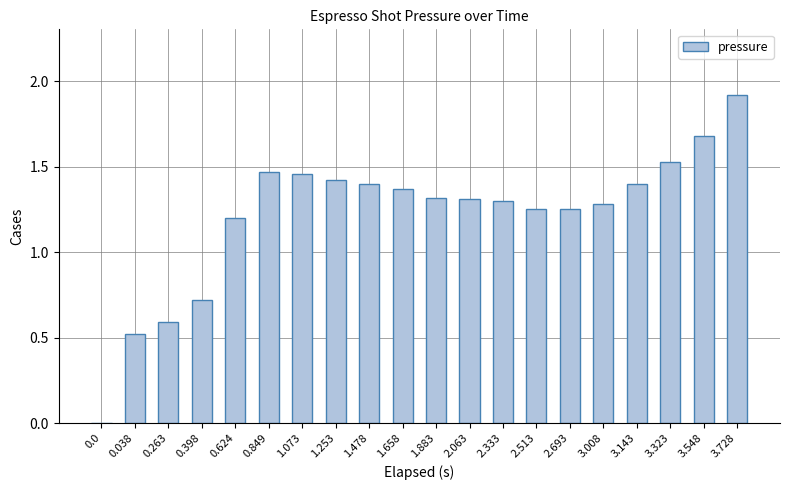

True or false: the data shows 1.4 at 1.253.

True